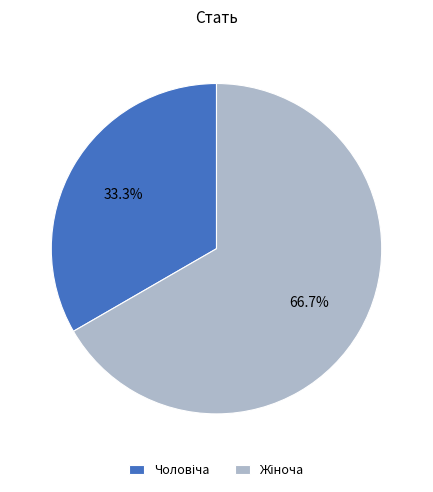

Does any single category account for the majority?

Yes